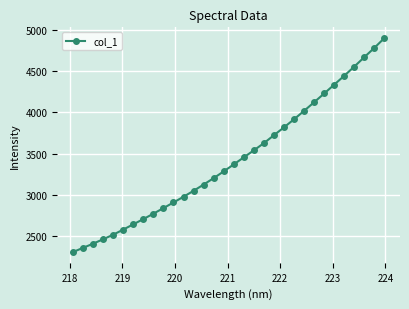

What is the minimum value shown in the chart?

2305.8